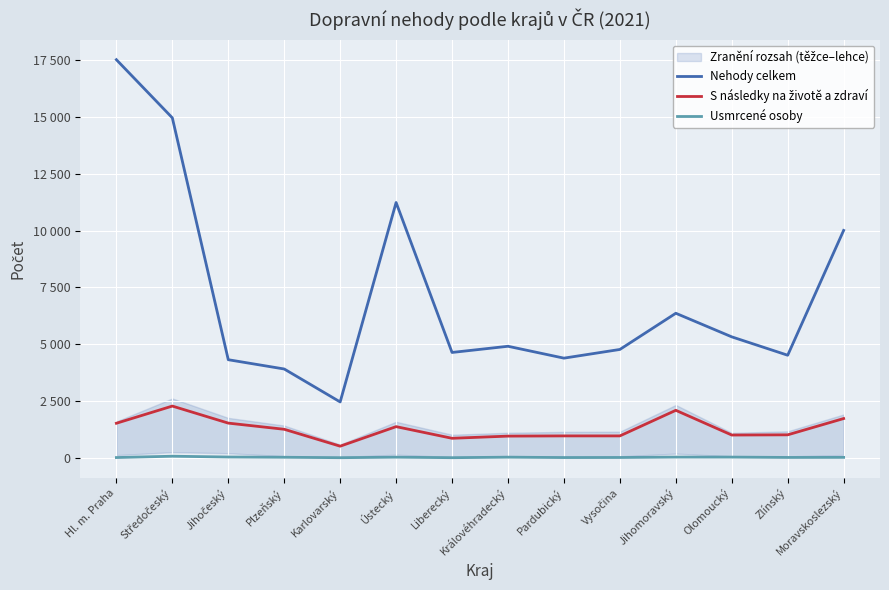

Reading left to right, list all the values displayed in this chart.

Nehody celkem: 17510	14954	4322	3914	2466	11232	4641	4913	4391	4773	6364	5327	4519	10006
S následky na životě a zdraví: 1529	2284	1535	1264	521	1380	868	964	973	973	2098	1011	1020	1736
Usmrcené osoby: 22	80	45	34	15	38	15	38	21	24	42	41	26	29